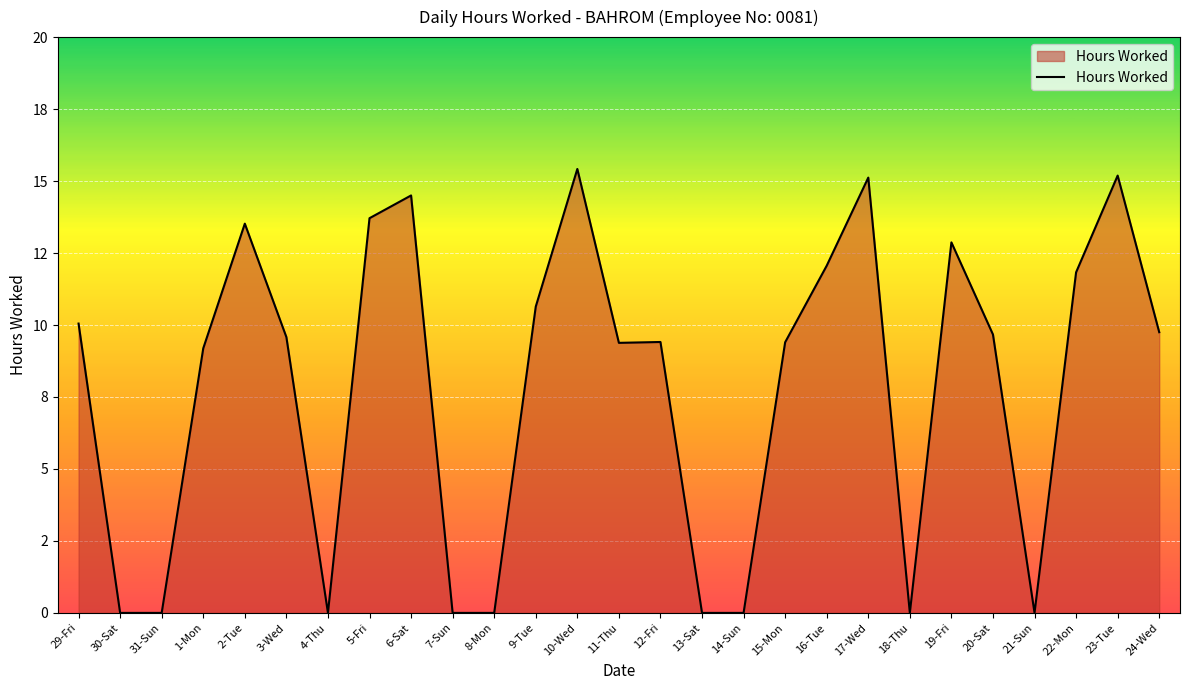

Does the chart have visible grid lines?

Yes